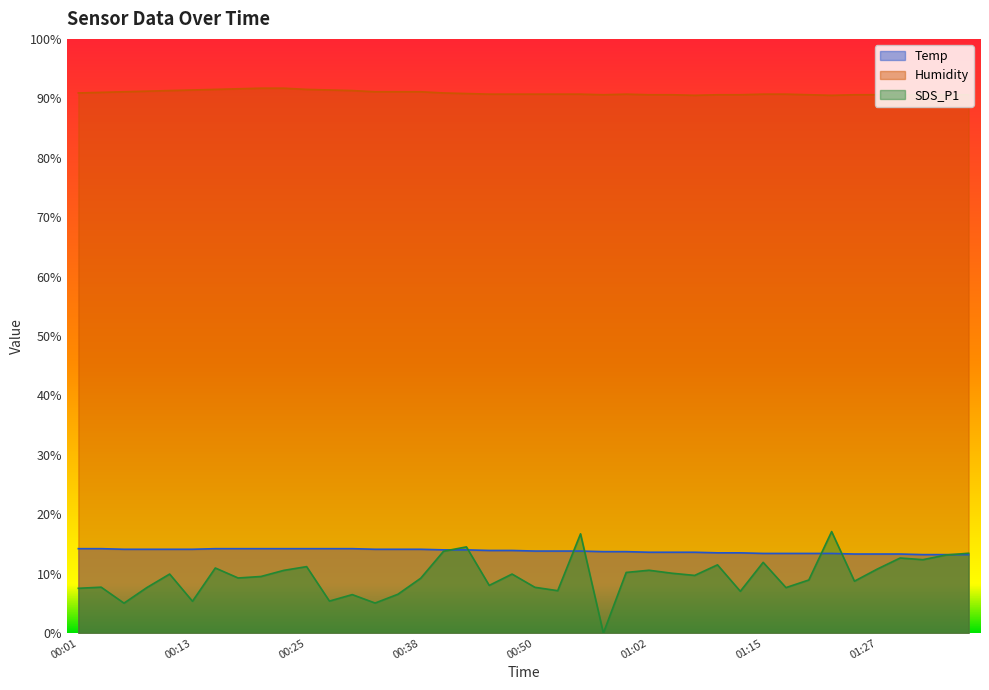

What is the difference between the maximum and minimum values in the SDS_P1 series?

17.1